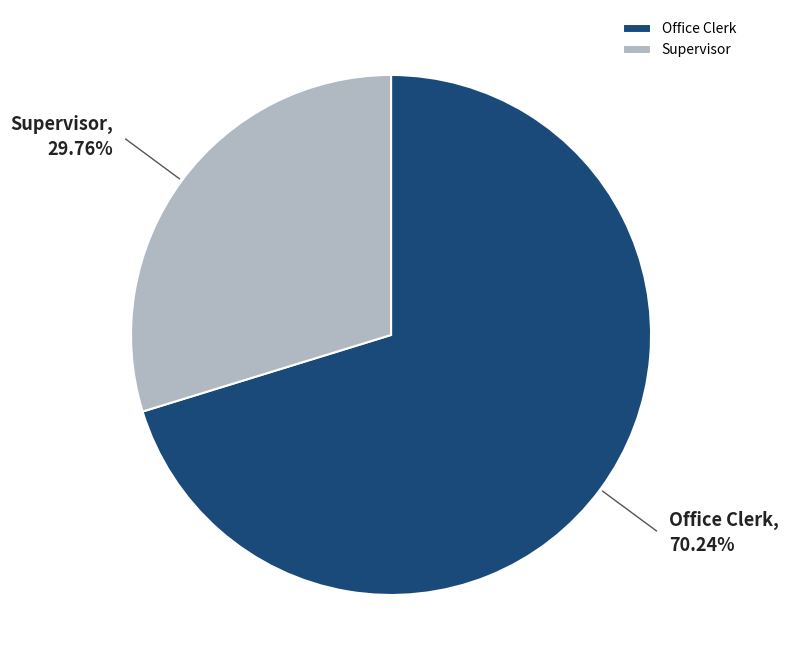

Count the number of slices in the pie.

2